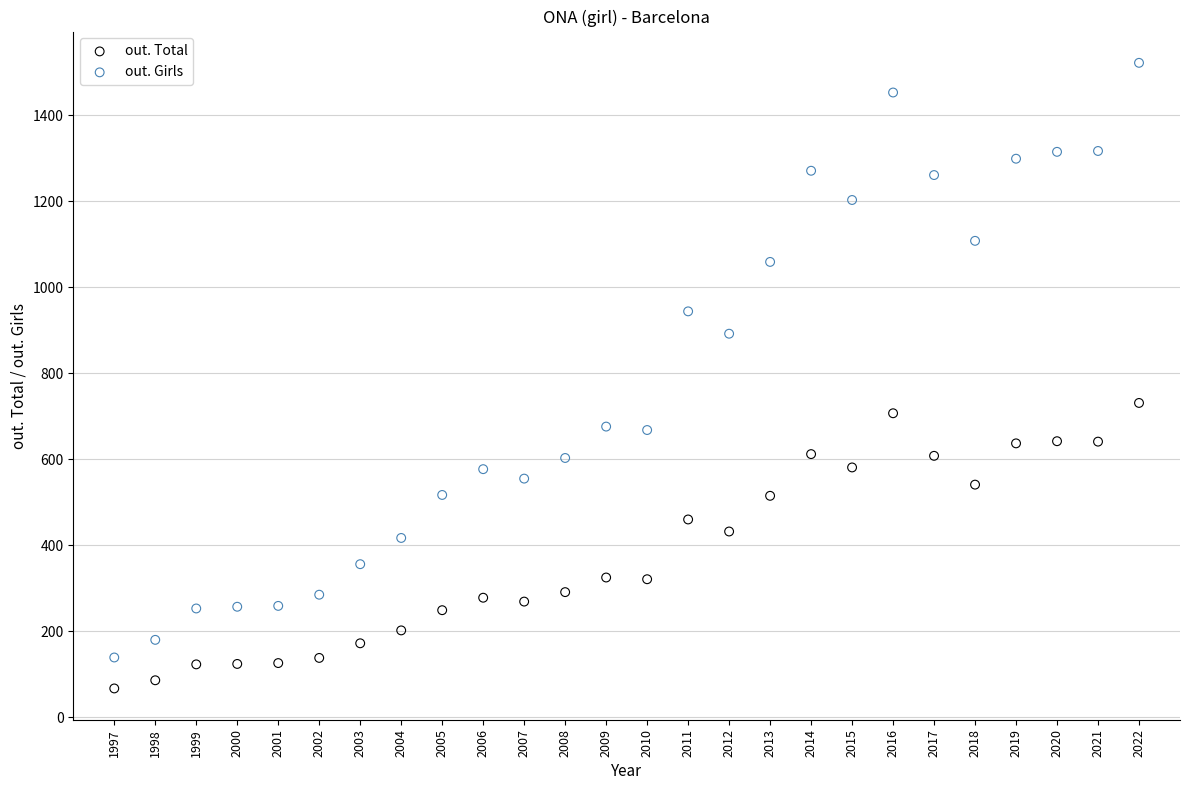

Which series reaches the maximum Y coordinate?

out. Girls